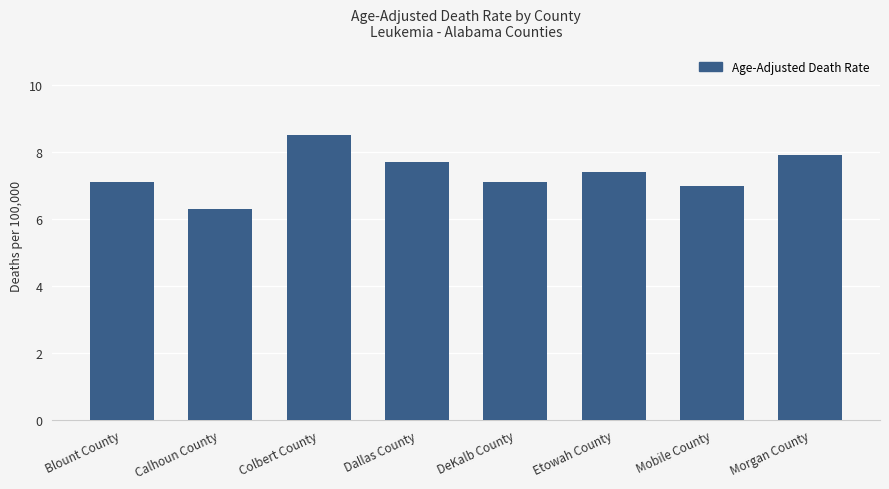

What is the difference between the maximum and second lowest values?

1.5